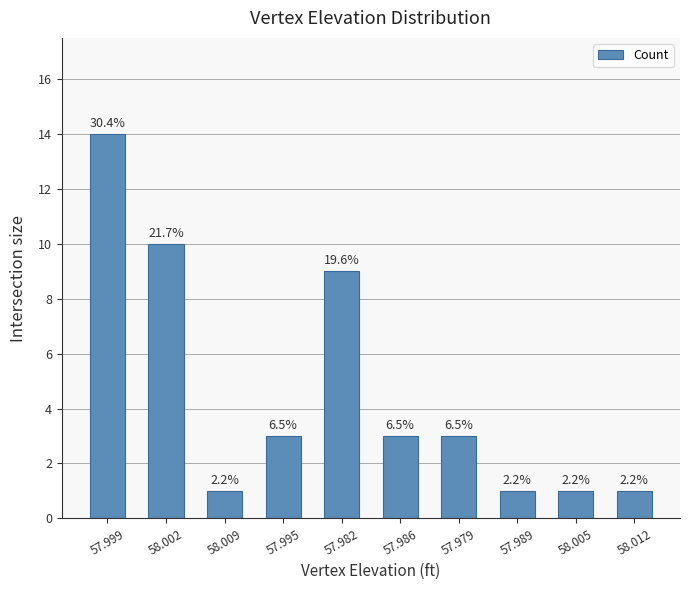

Approximately how many times larger is the value at 57.986 compared to 58.009?

3.0